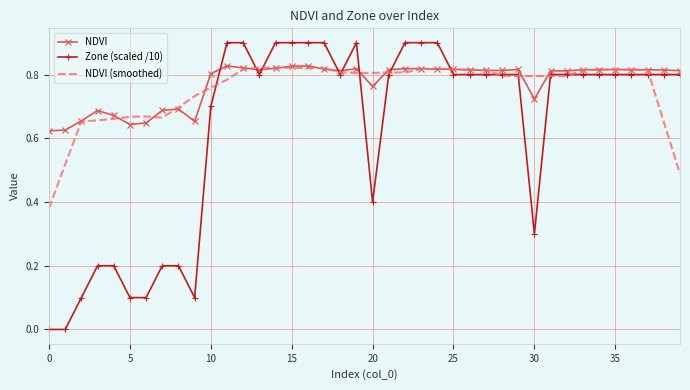

What is the sum of all Zone (scaled /10) values?

25.2